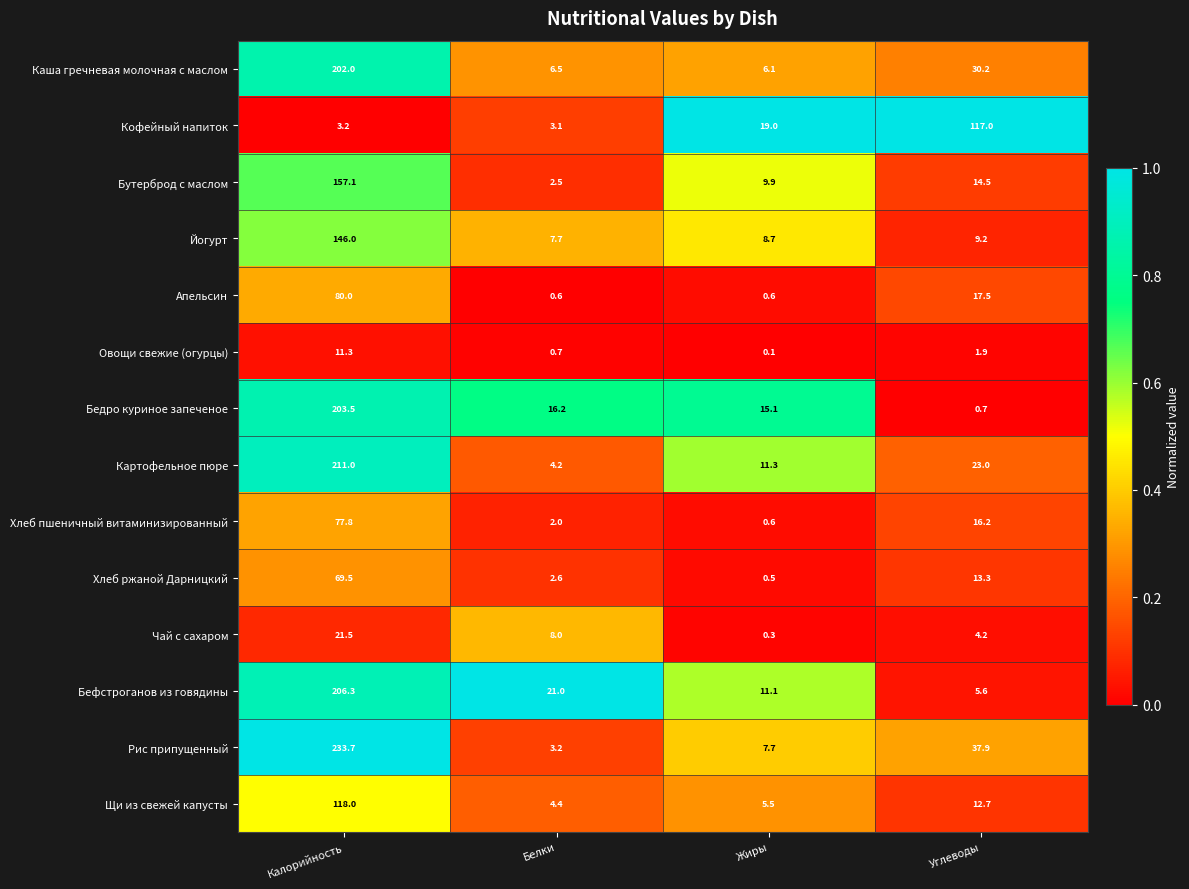

True or false: Чай с сахаром has a value of 29.9 at Калорийность.

False